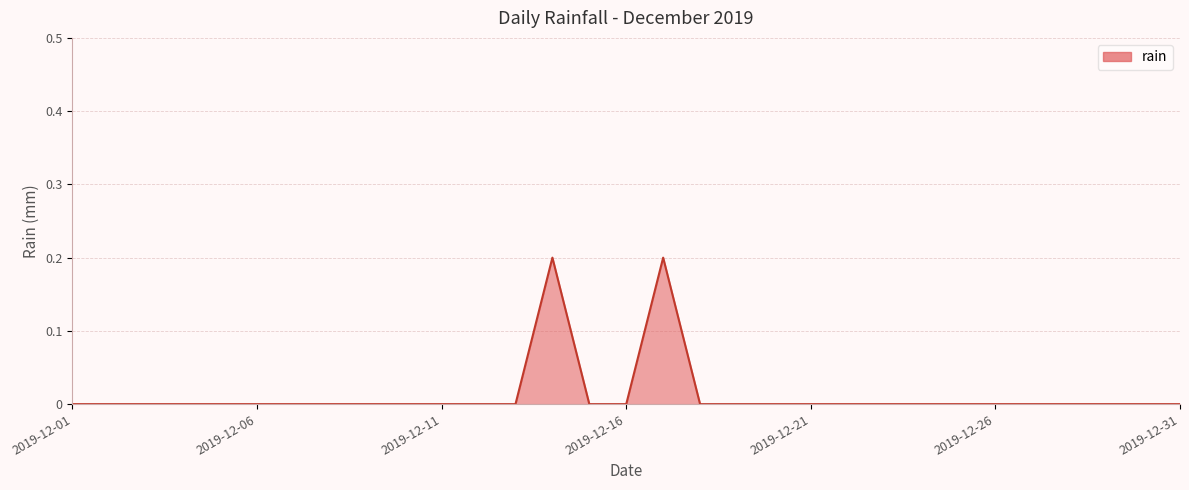

How many lines are shown in the chart?

1